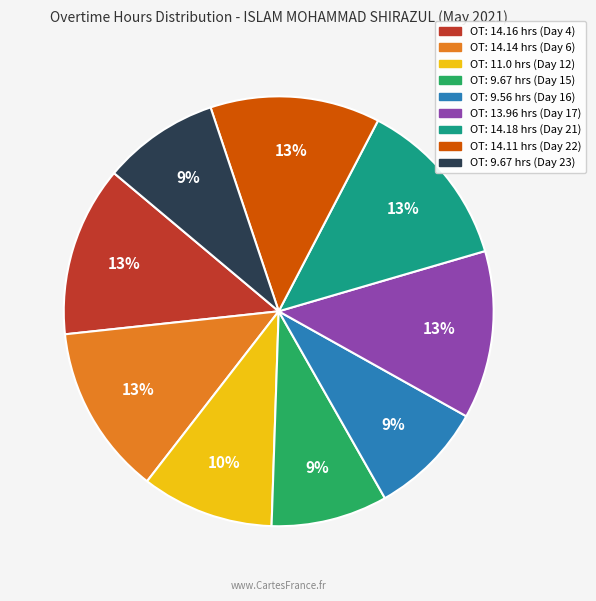

To the nearest percent, what is the average slice percentage?

11%